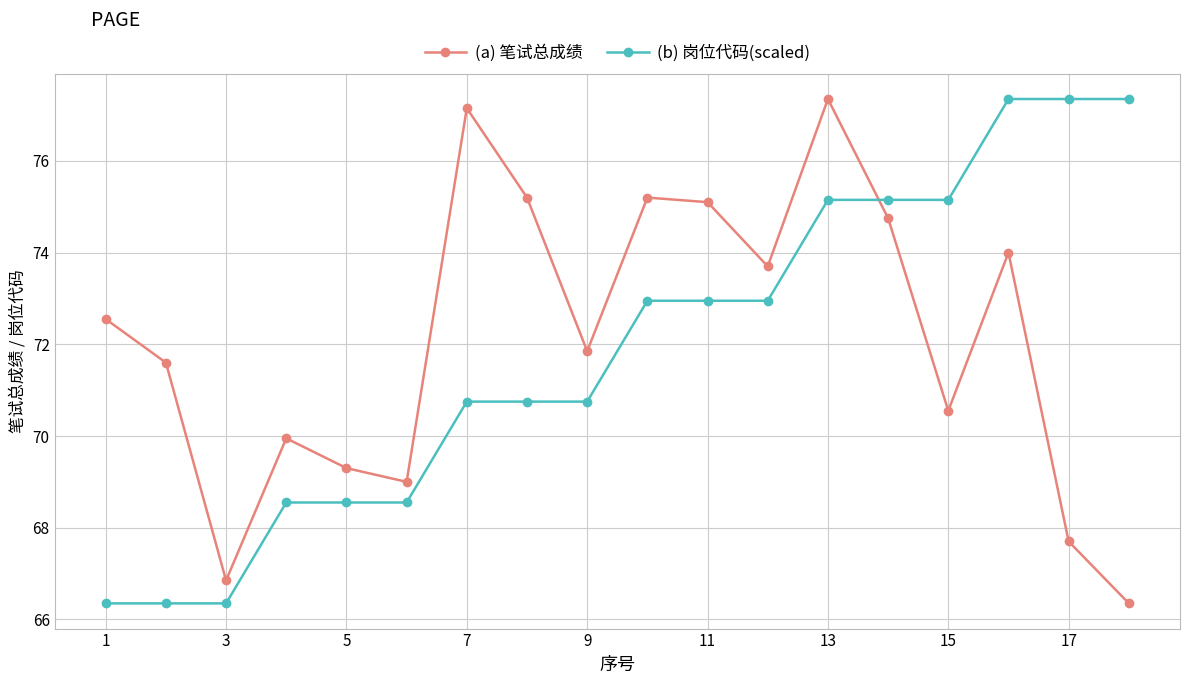

How many values in the (a) 笔试总成绩 series exceed 72?

9